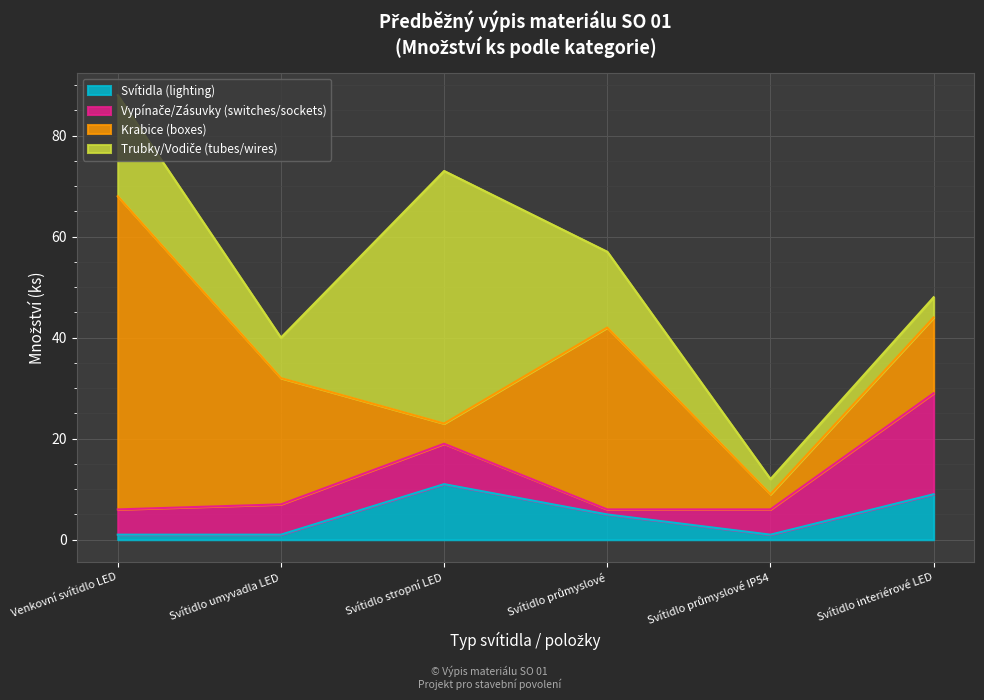

At which category does Svítidla (lighting) reach its first local valley?

Svítidlo průmyslové IP54